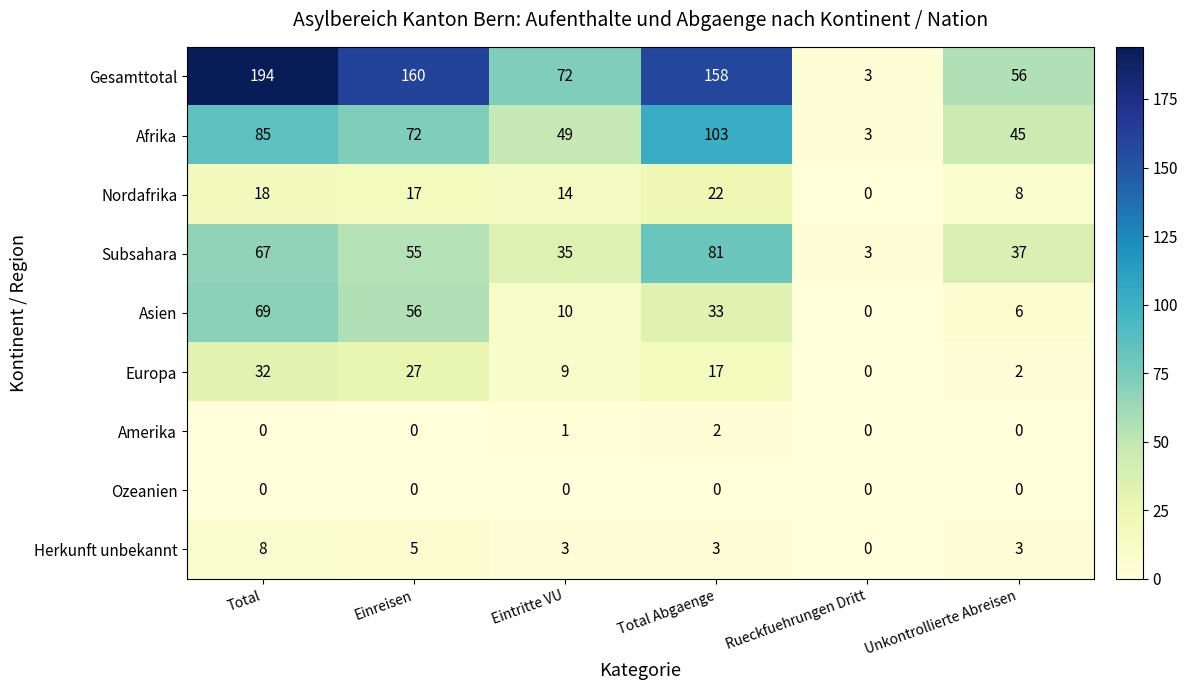

Rank the series by their maximum value, from lowest to highest.

Ozeanien, Amerika, Herkunft unbekannt, Nordafrika, Europa, Asien, Subsahara, Afrika, Gesamttotal